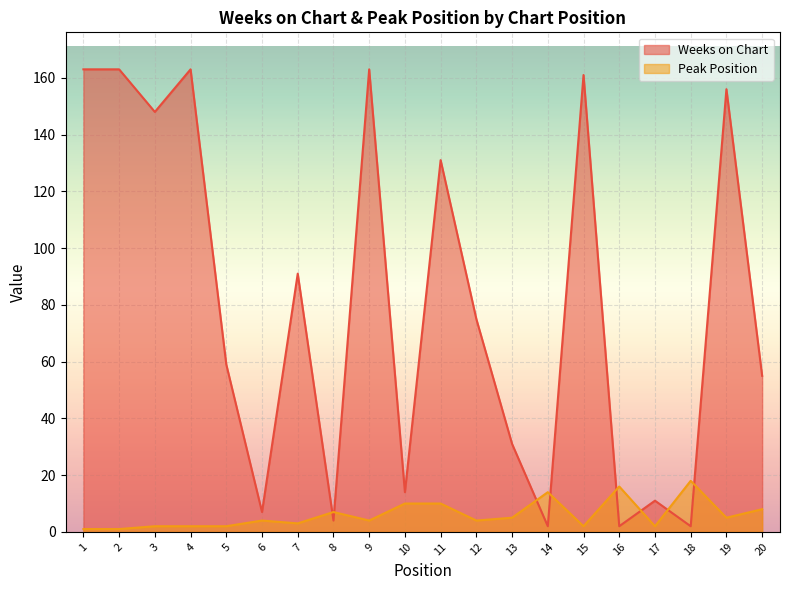

What is the greatest value displayed?

163